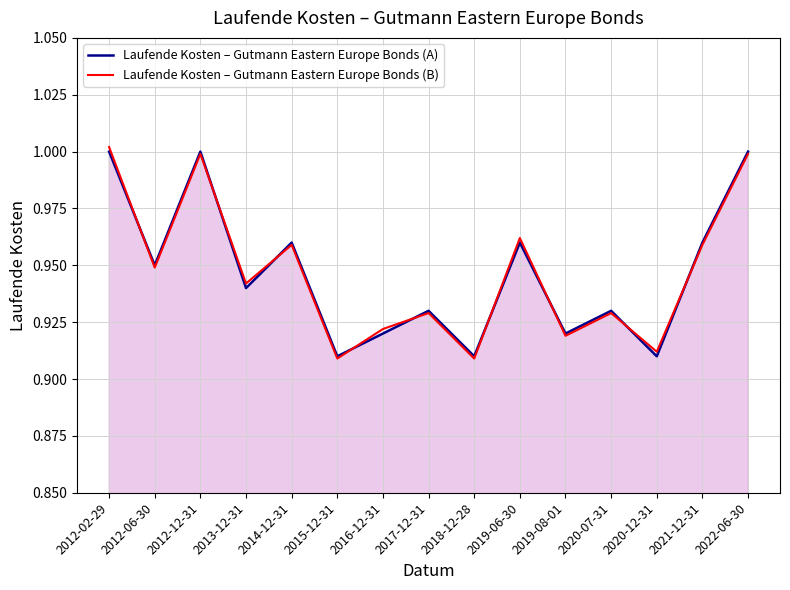

The value of Laufende Kosten – Gutmann Eastern Europe Bonds (A) at 2019-06-30 is 1.4. True or false?

False